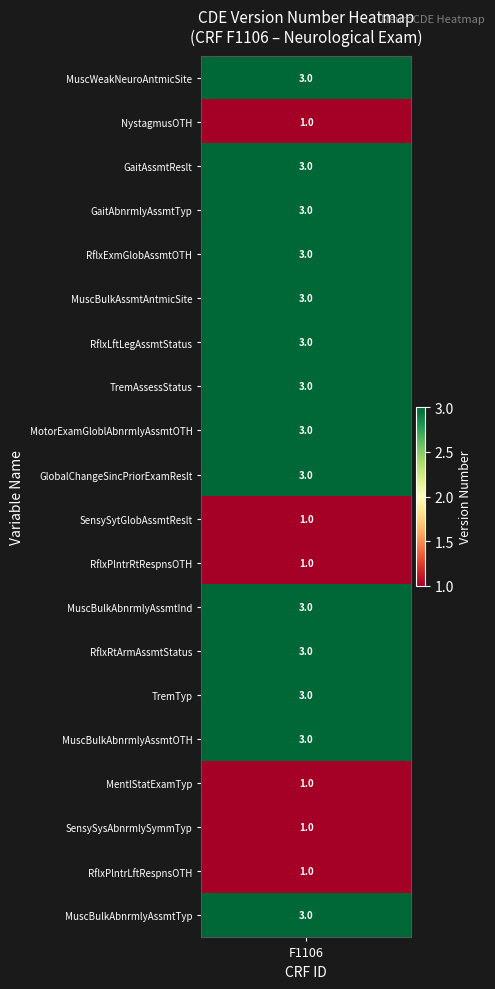

Reading right to left, list all the values displayed in this chart.

3	1	1	1	3	3	3	3	1	1	3	3	3	3	3	3	3	3	1	3